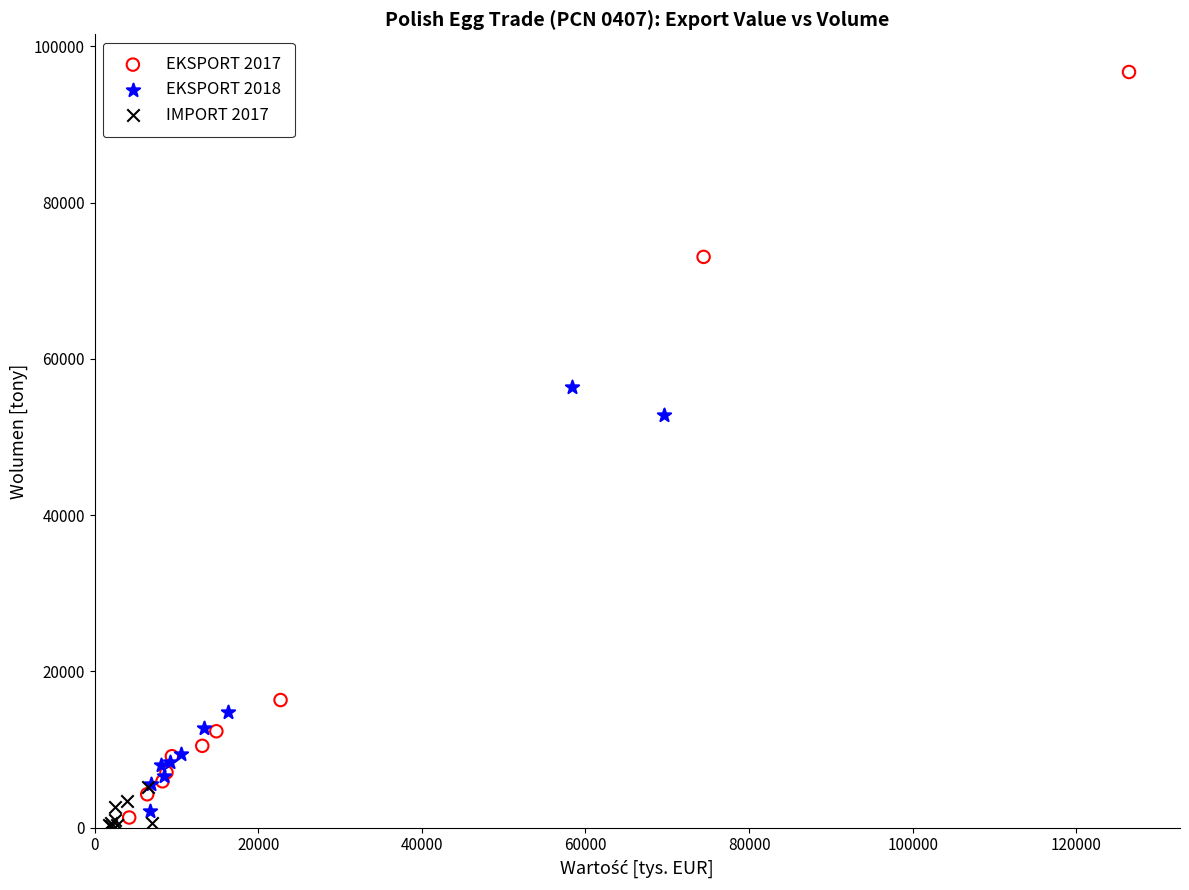

Which series has the widest spread of Y values?

EKSPORT 2017